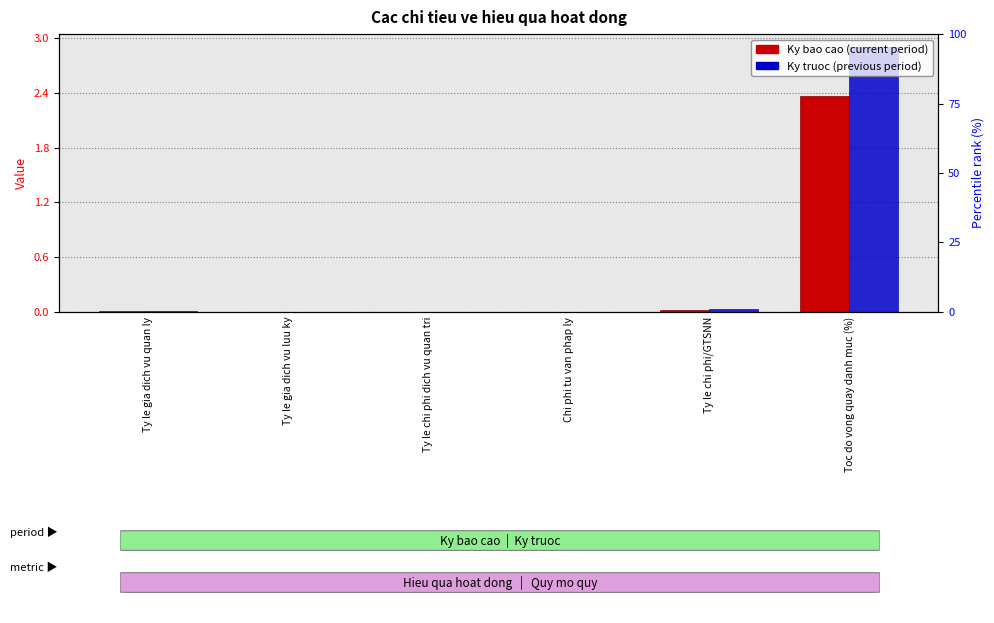

Is the value of Ky bao cao at Ty le gia dich vu quan ly greater than the value of Ky truoc at Ty le chi phi dich vu quan tri?

Yes